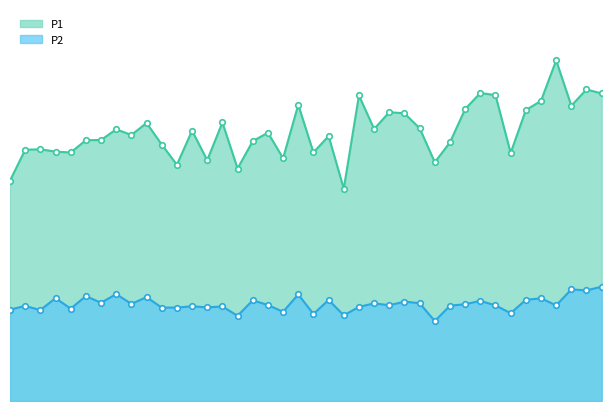

Read the P1 value at 00:43.

39.8